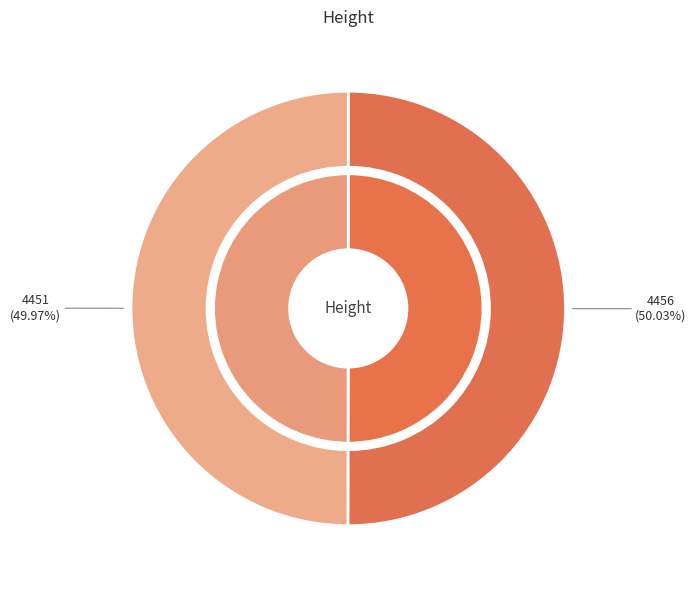

What is the ratio of the value at 4451 to the value at 4456?

1.0